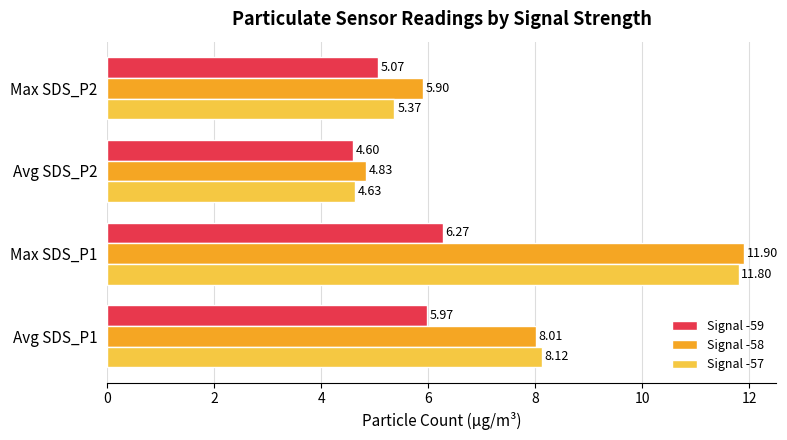

What is the sum of all Signal -57 values?

29.9